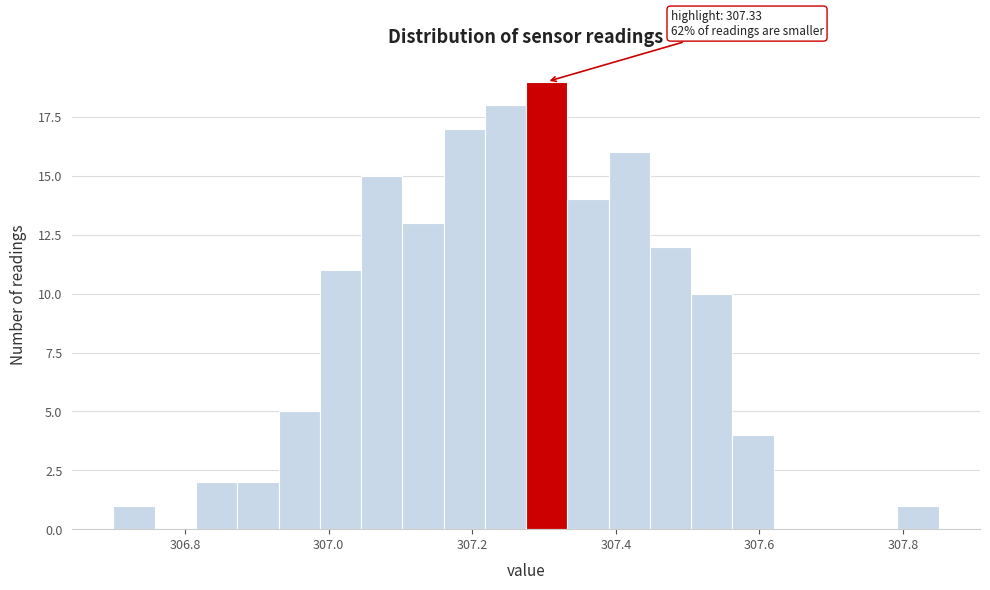

Read against the x-axis, roughly where is the centre of the tallest bar?

307.30